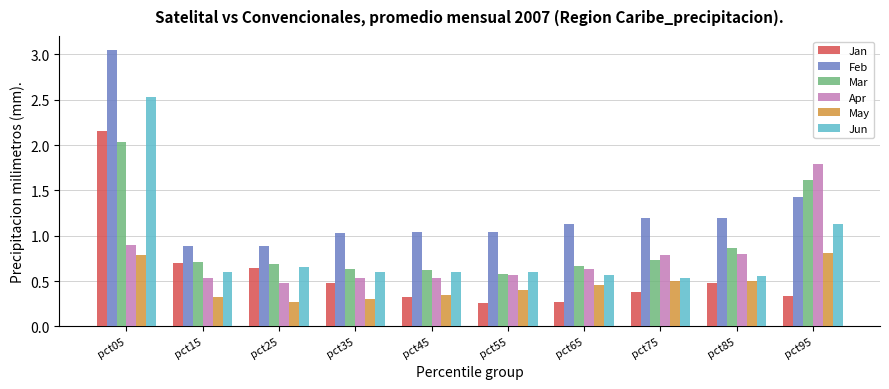

What is the sum of the Jan values at pct05 and pct55?

2.4